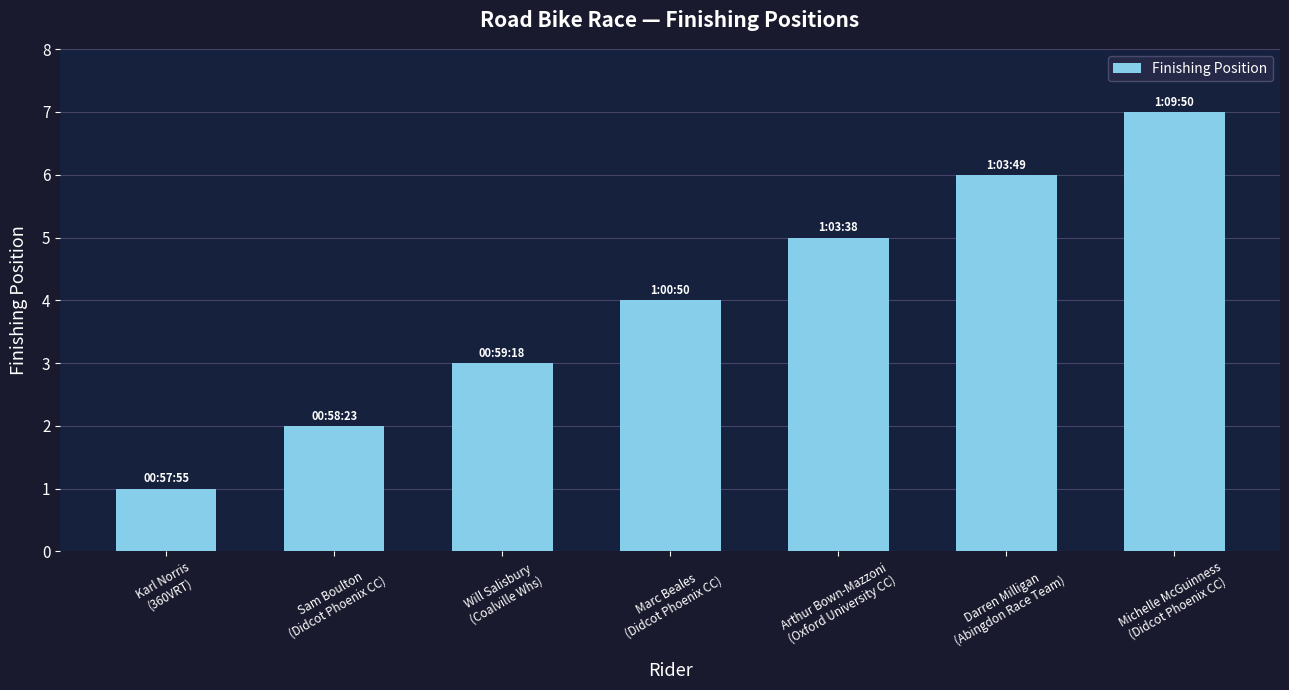

Rank the categories by value from lowest to highest.

Karl Norris
(360VRT), Sam Boulton
(Didcot Phoenix CC), Will Salisbury
(Coalville Whs), Marc Beales
(Didcot Phoenix CC), Arthur Bown-Mazzoni
(Oxford University CC), Darren Milligan
(Abingdon Race Team), Michelle McGuinness
(Didcot Phoenix CC)